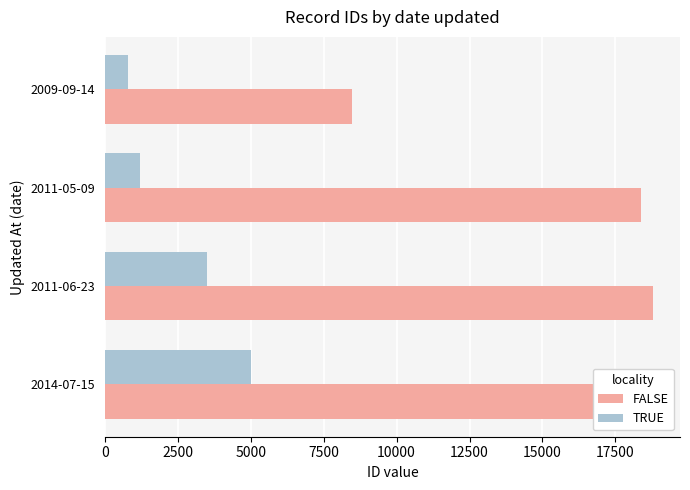

Is the value of TRUE at 2009-09-14 greater than the value of FALSE at 2011-06-23?

No